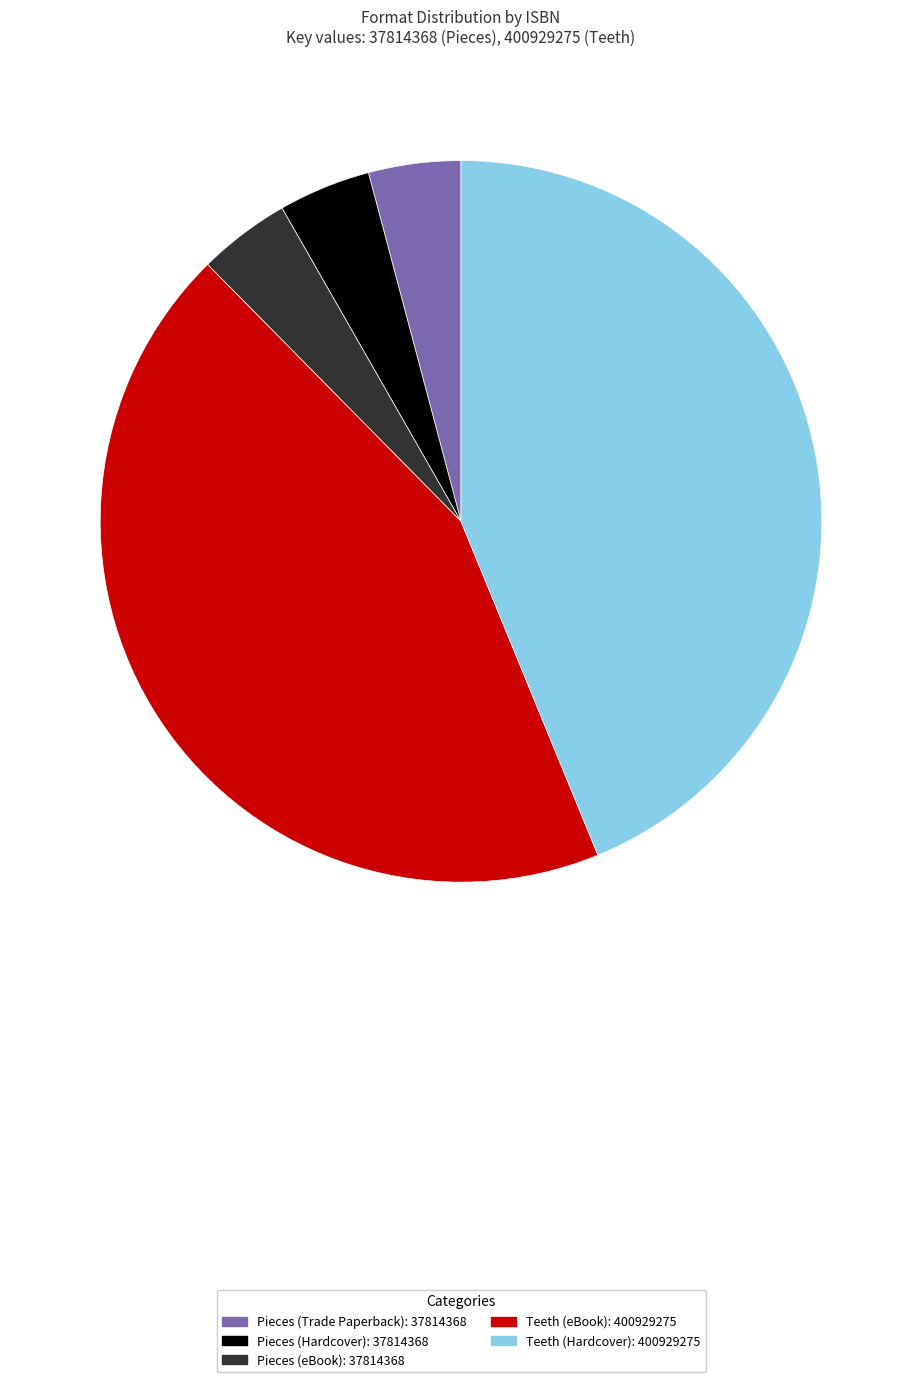

Is there any slice that represents more than half of the pie?

No